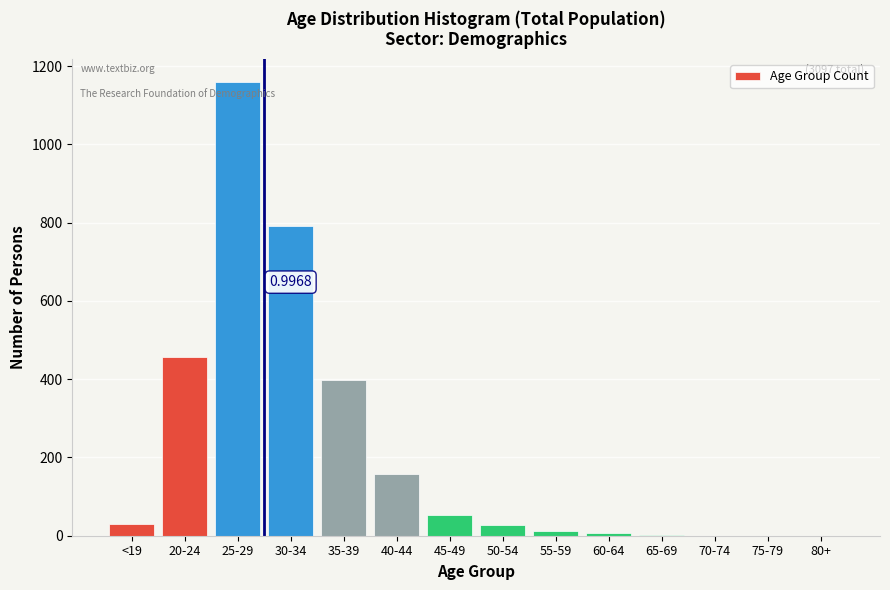

What is the change in value from <19 to 80+?

-30